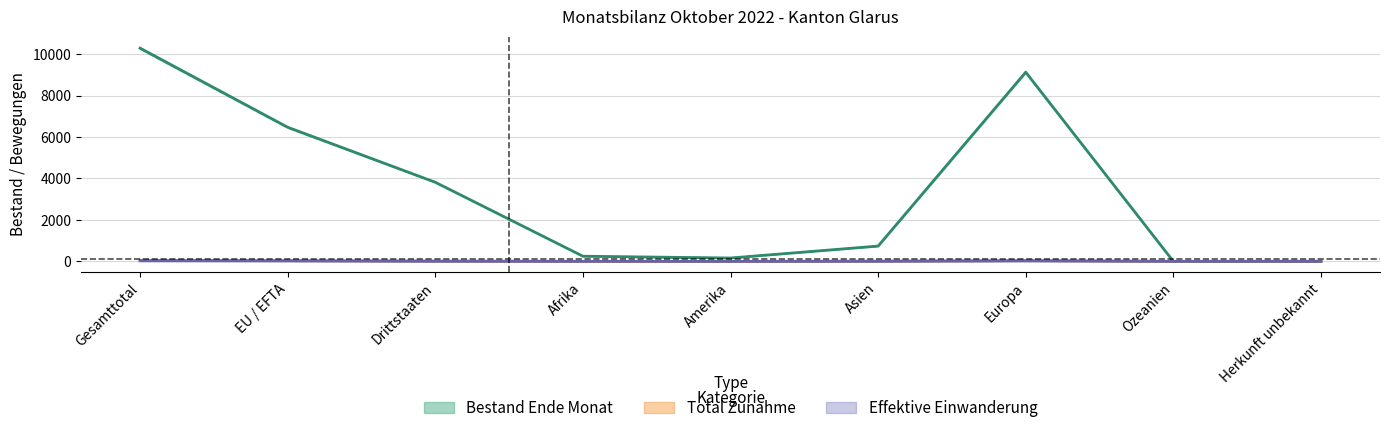

Which series has the largest total across all categories?

Bestand Ende Monat